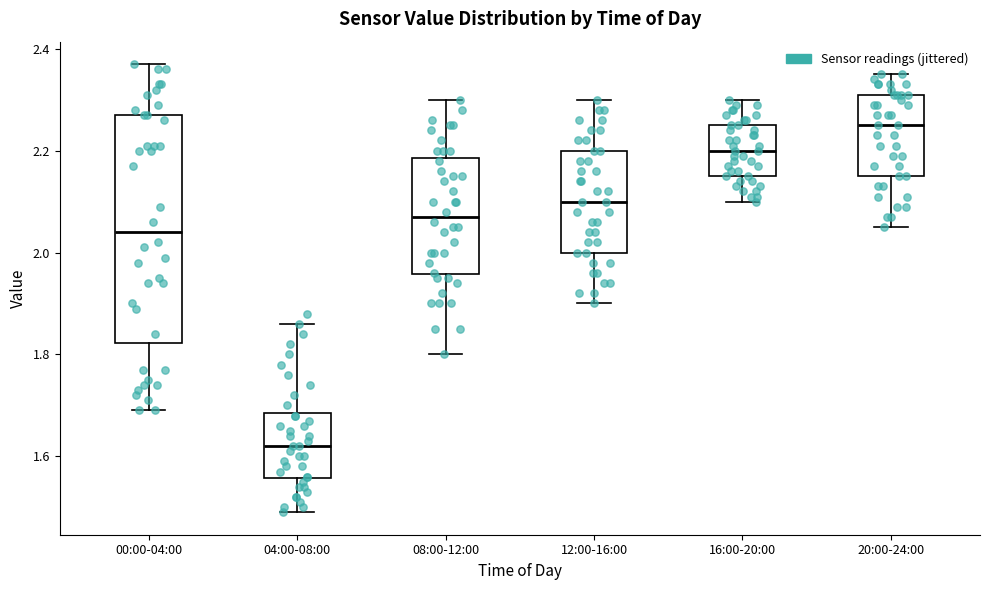

Where is the upper edge of the box for 08:00-12:00 on the y-axis? The values are not printed on the chart, so give them approximately, as read against the axis.

2.18